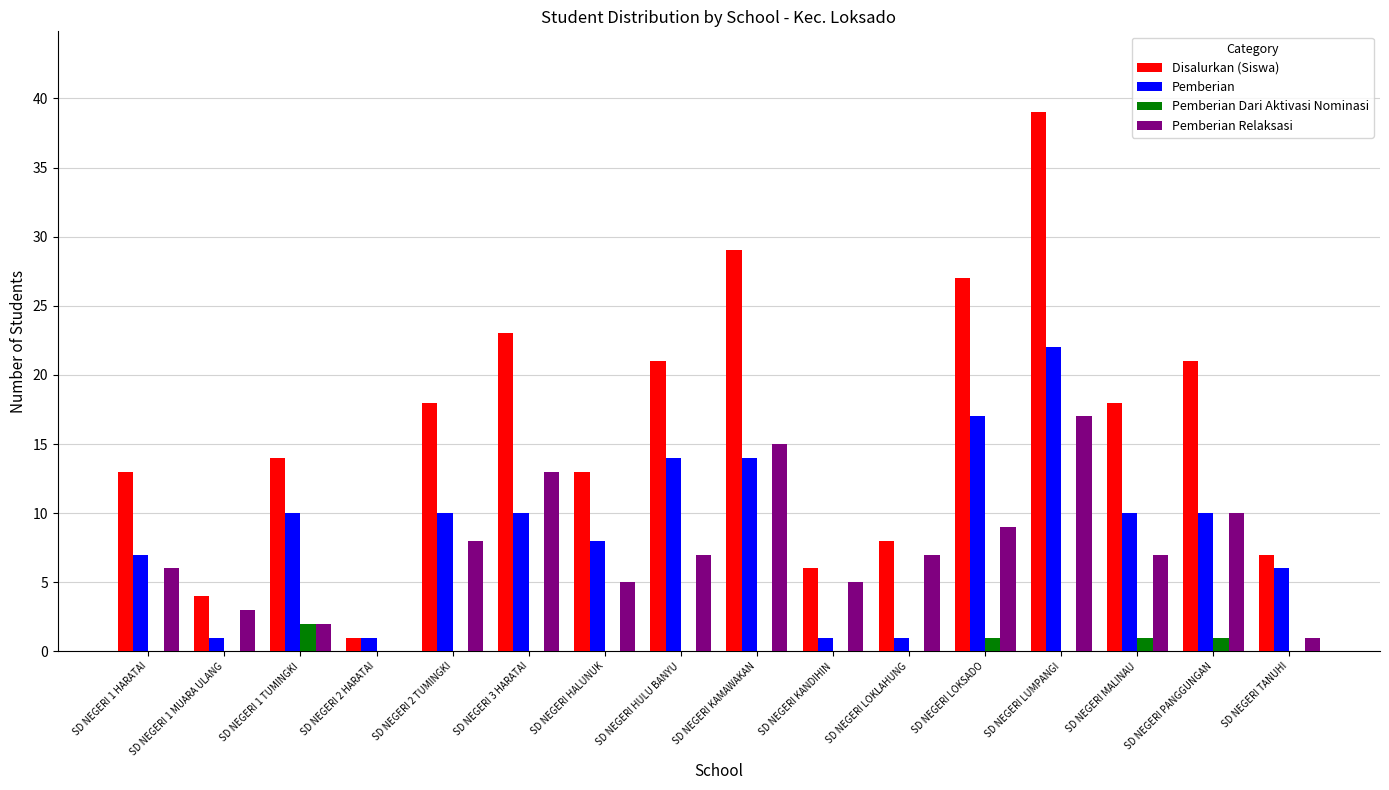

Is the value of Disalurkan (Siswa) at SD NEGERI 2 HARATAI greater than the value of Pemberian Dari Aktivasi Nominasi at SD NEGERI 1 HARATAI?

Yes